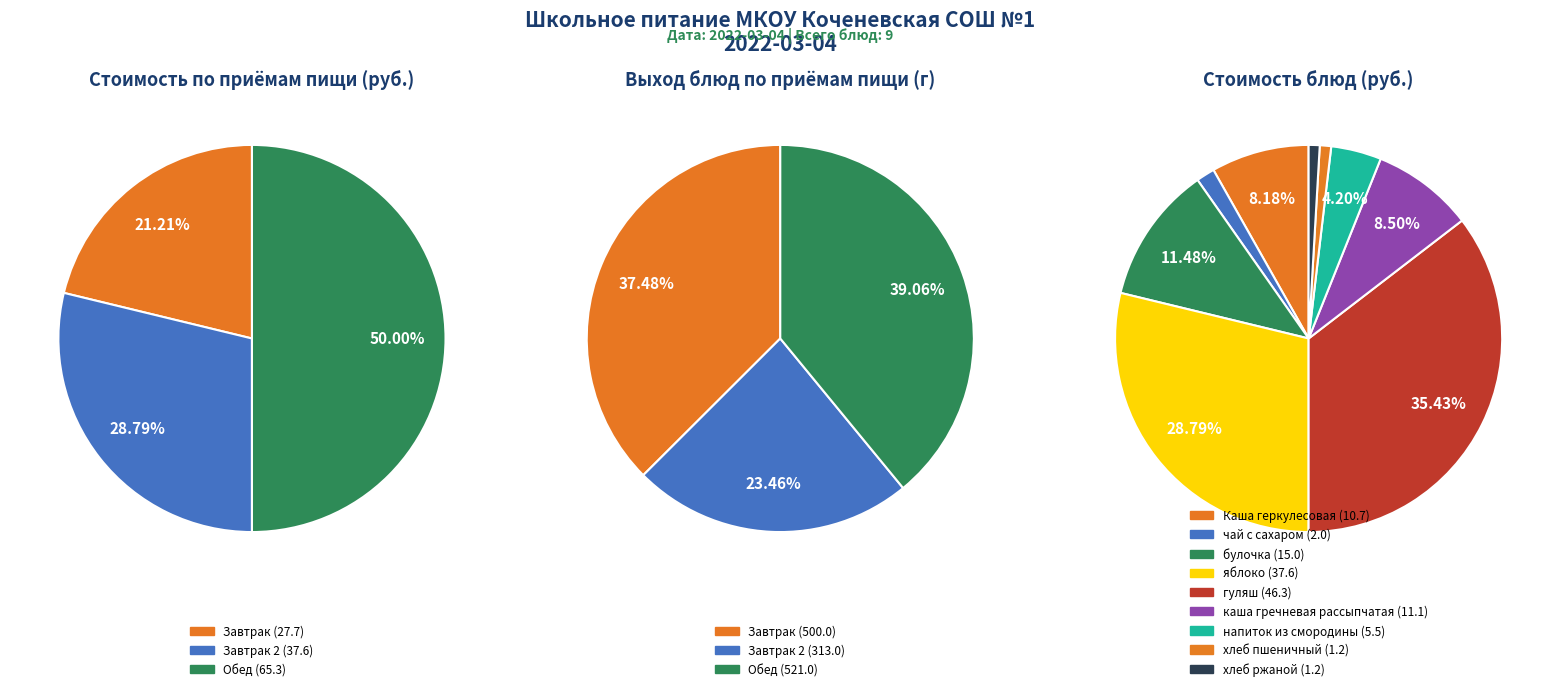

Is there any slice that represents more than half of the pie?

No